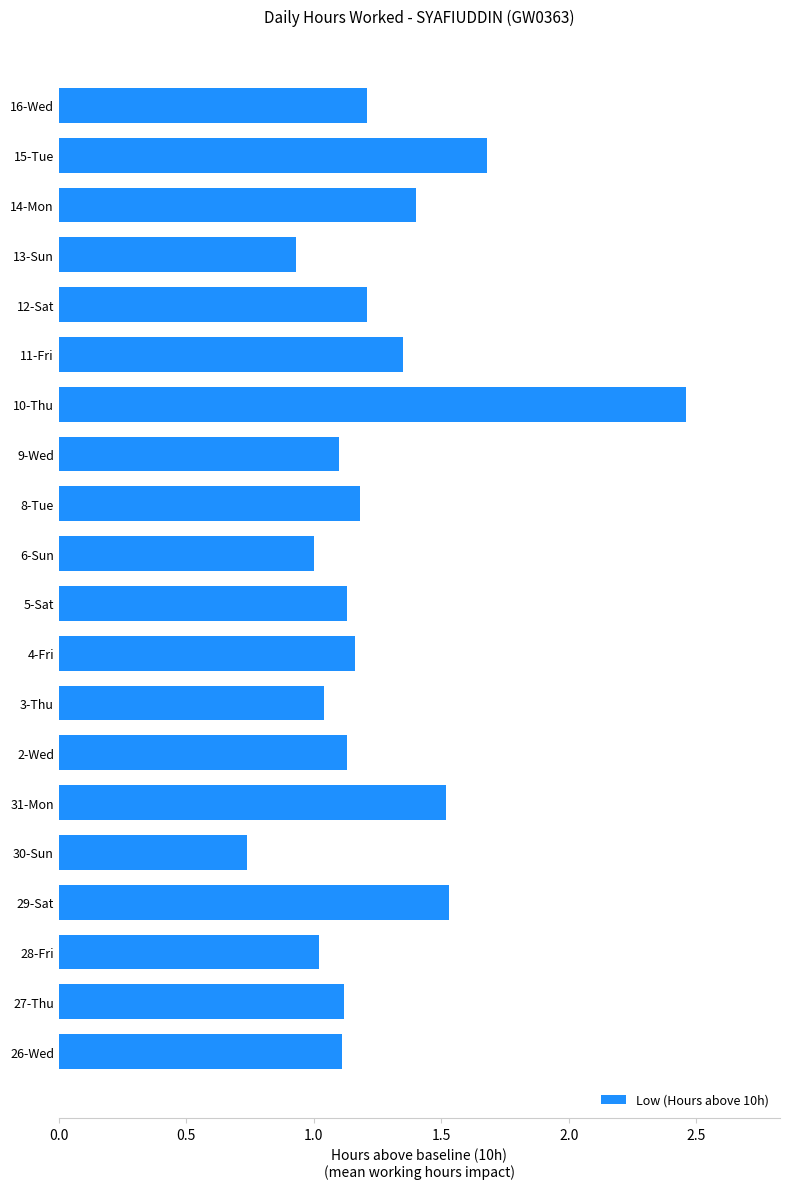

Which has a higher value, 2-Wed or 11-Fri?

11-Fri